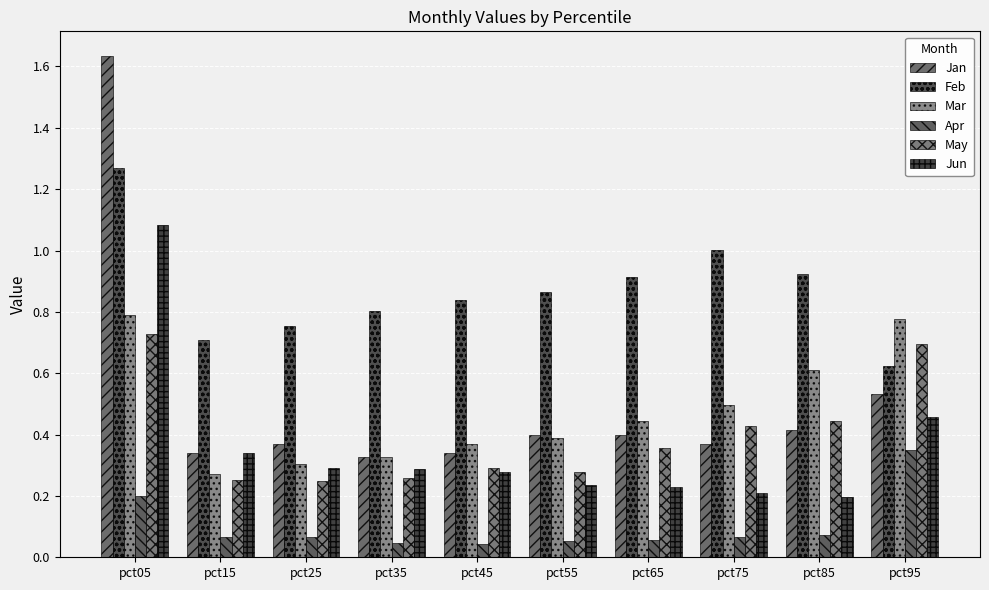

How many bars are there in each group?

6